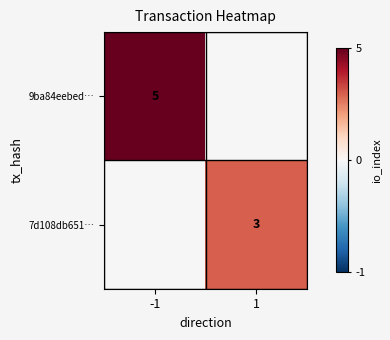

Which series has the largest total across all categories?

9ba84eebed…